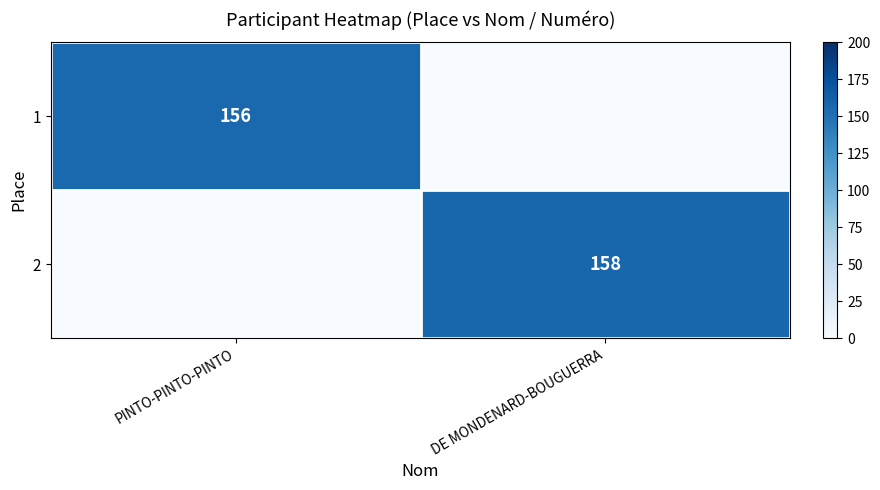

The 1 series shows 156 at PINTO-PINTO-PINTO. True or false?

True